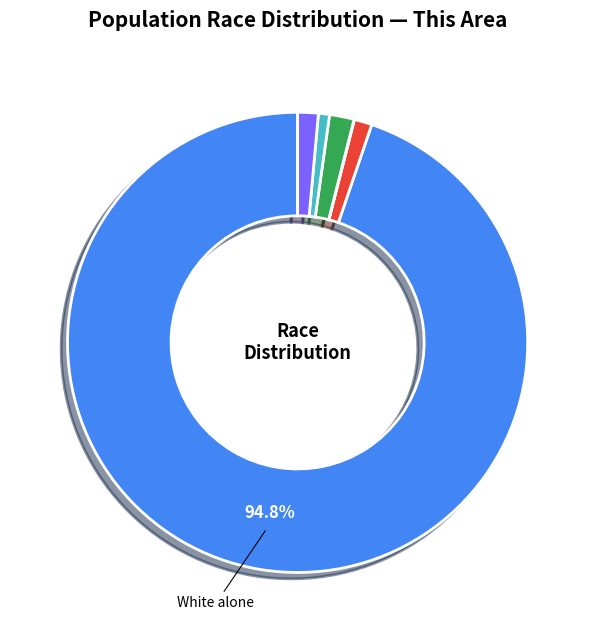

Is there a majority slice in this chart?

Yes